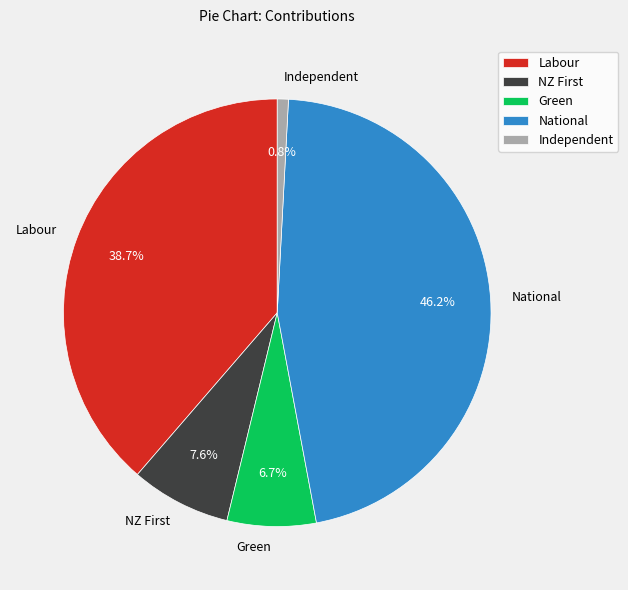

Approximately how many times larger is the value at Green compared to Independent?

8.0